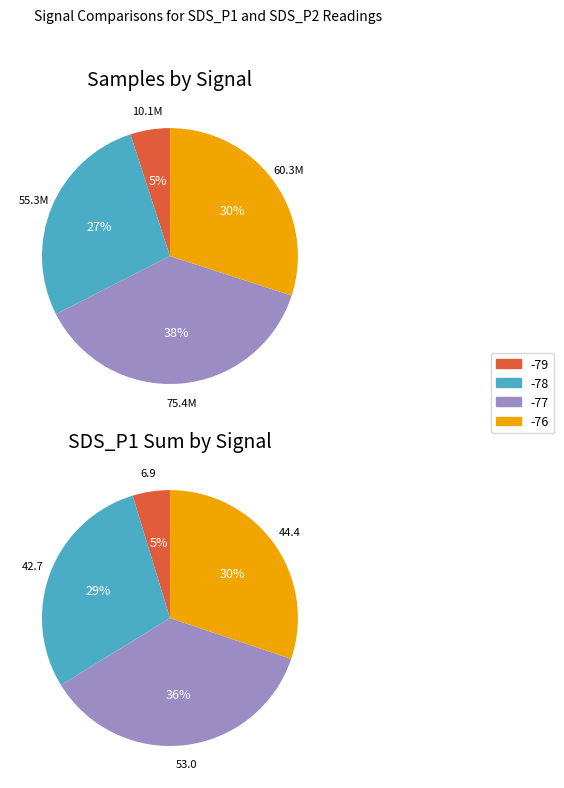

Is it true that 9 is 4% of the pie?

False